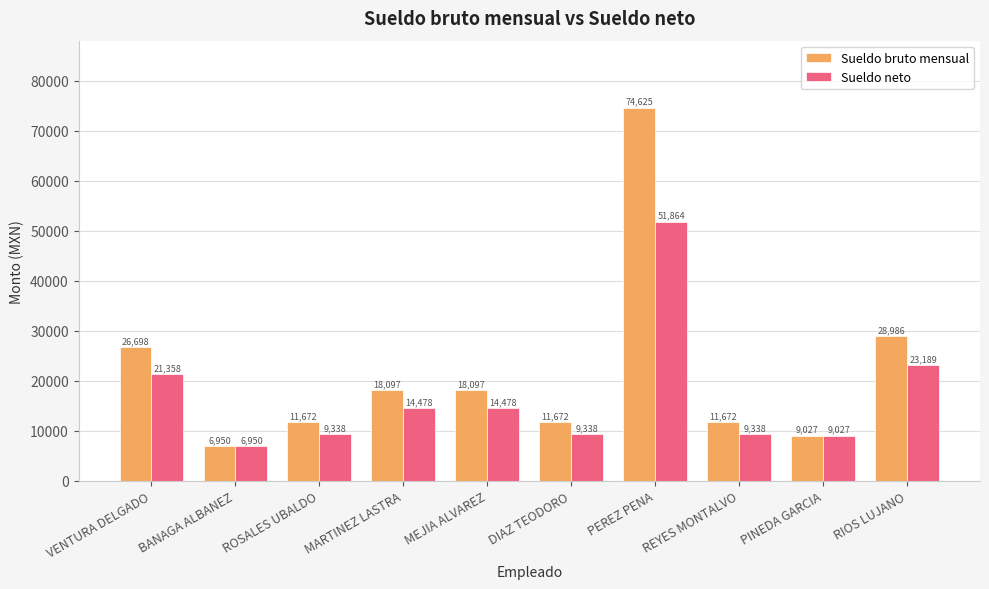

The value of Sueldo bruto mensual at MARTINEZ LASTRA is 18097.0. True or false?

True